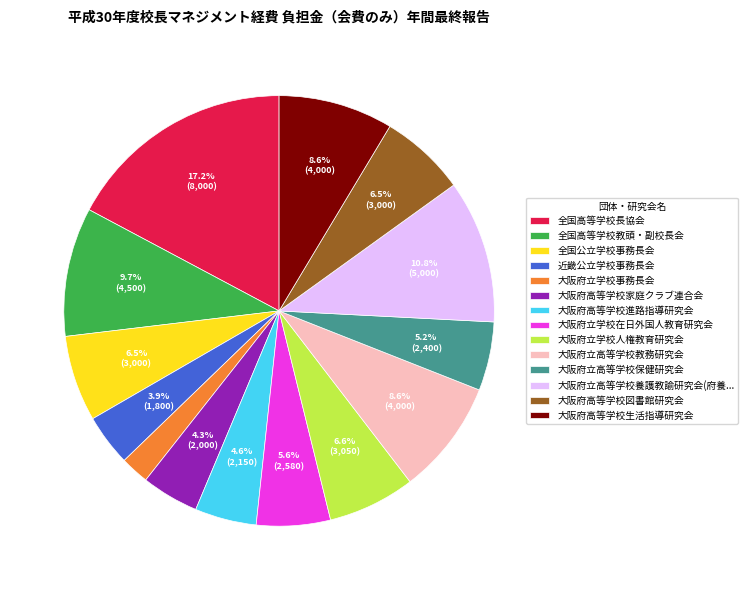

What is the total percentage of 大阪府立高等学校教務研究会 and 大阪府高等学校図書館研究会?

15.1%